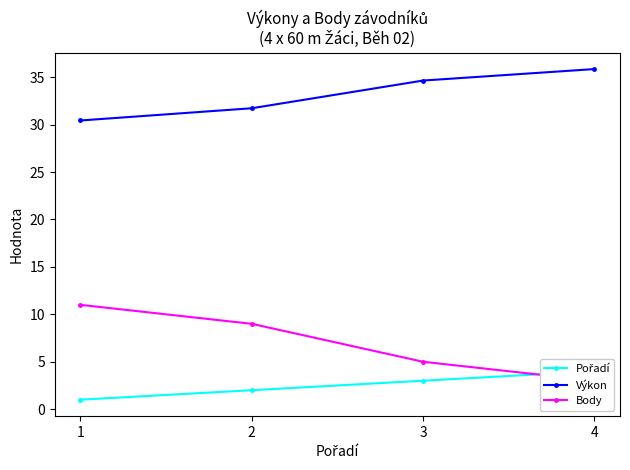

At which label is Body closest to 7?

2